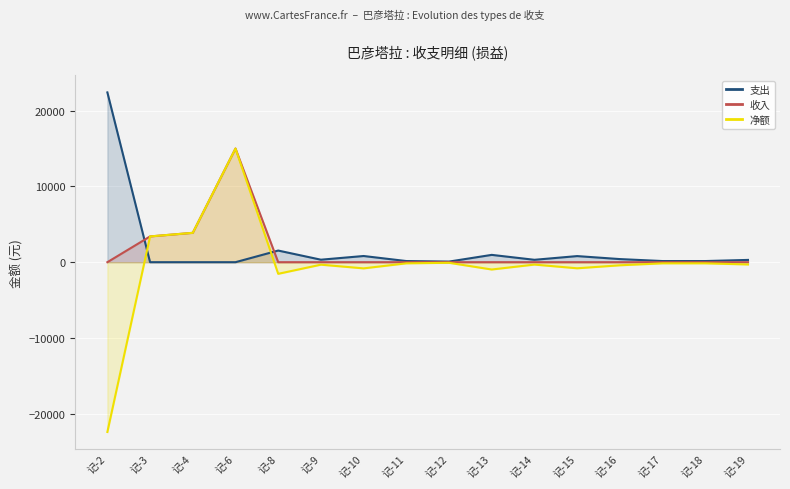

How many values in the 收入 series exceed 0?

3